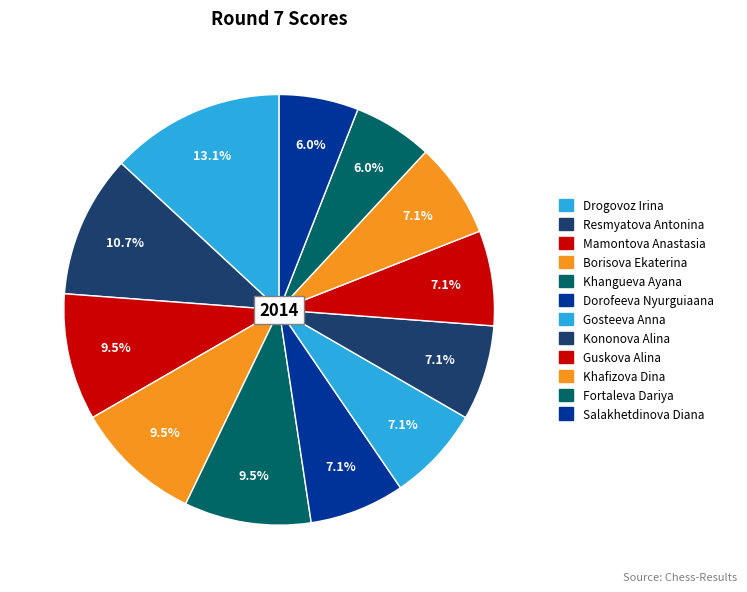

What is the ratio of the value at Resmyatova Antonina to the value at Kononova Alina?

1.5